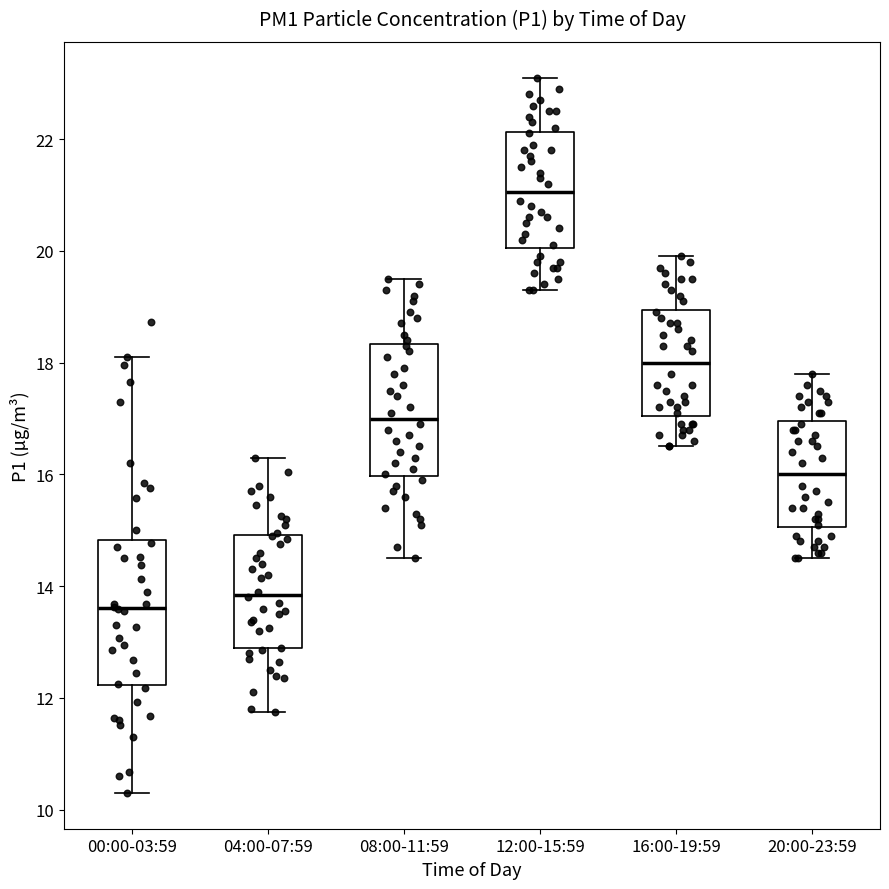

Reading left to right, read every box against the y-axis: the position of its median line, the range the box covers, and the ends of its whiskers. The values are not printed on the chart, so give them approximately, as read against the axis.

00:00-03:59: median 13.6, box 12.2 to 14.8, whiskers 10.4 to 18.2
04:00-07:59: median 13.8, box 12.8 to 15.0, whiskers 11.8 to 16.4
08:00-11:59: median 17.0, box 16.0 to 18.4, whiskers 14.6 to 19.6
12:00-15:59: median 21.0, box 20.0 to 22.2, whiskers 19.4 to 23.2
16:00-19:59: median 18.0, box 17.0 to 19.0, whiskers 16.6 to 20.0
20:00-23:59: median 16.0, box 15.0 to 17.0, whiskers 14.6 to 17.8